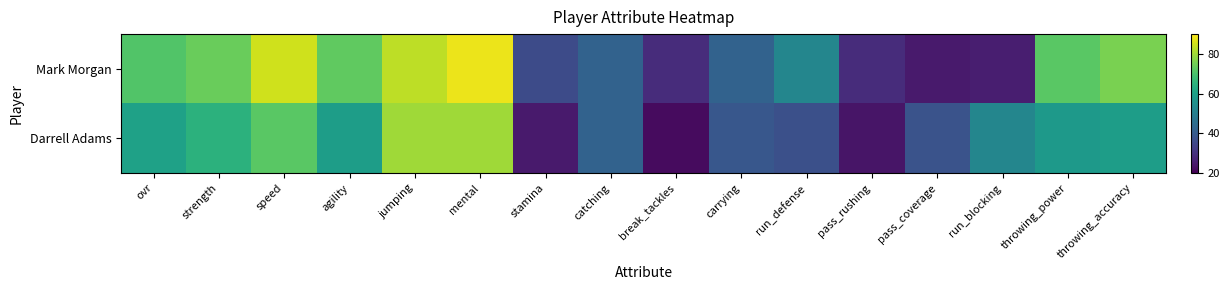

Count the number of categories in the chart.

16